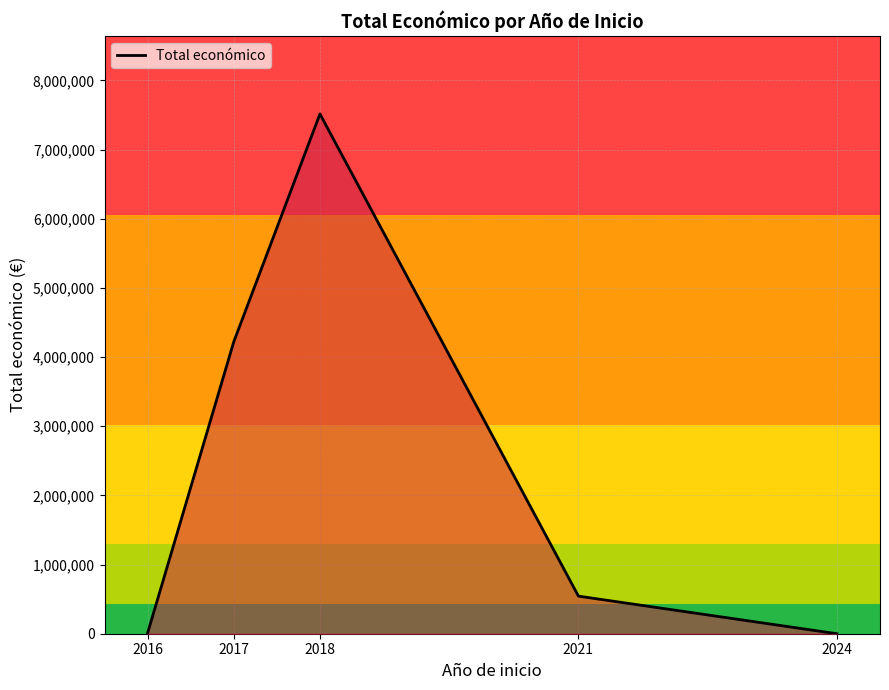

At which category does the data reach its first local peak?

2018